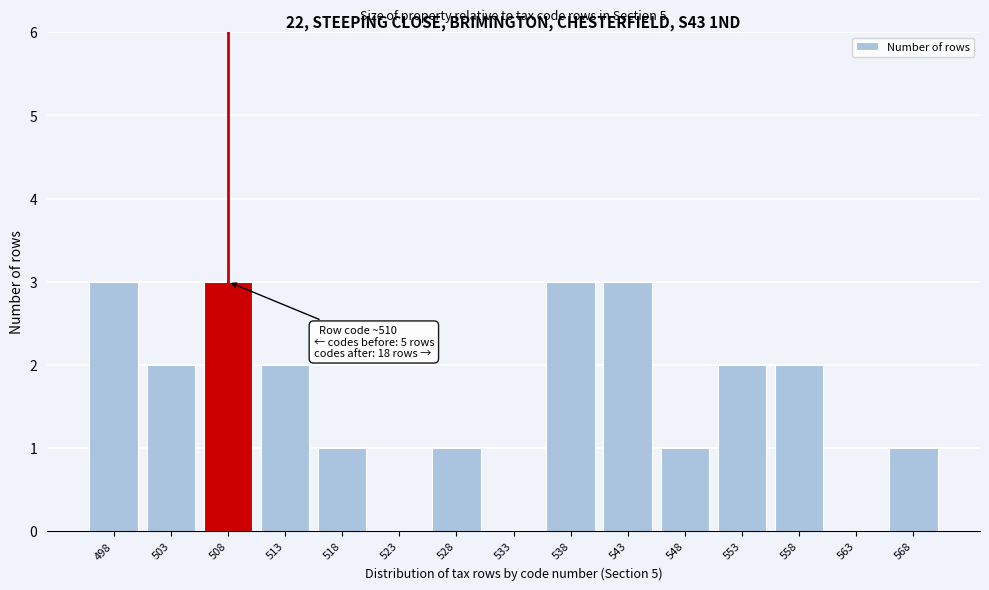

Reading left to right, transcribe all the data shown in this chart.

498=3	503=2	508=3	513=2	518=1	523=0	528=1	533=0	538=3	543=3	548=1	553=2	558=2	563=0	568=1